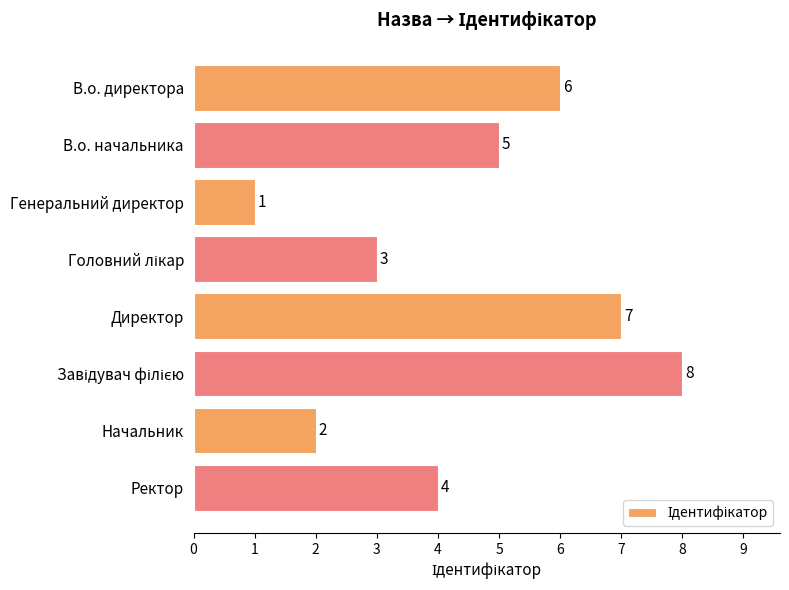

Reading top to bottom, what are all the values shown in this chart?

6	5	1	3	7	8	2	4